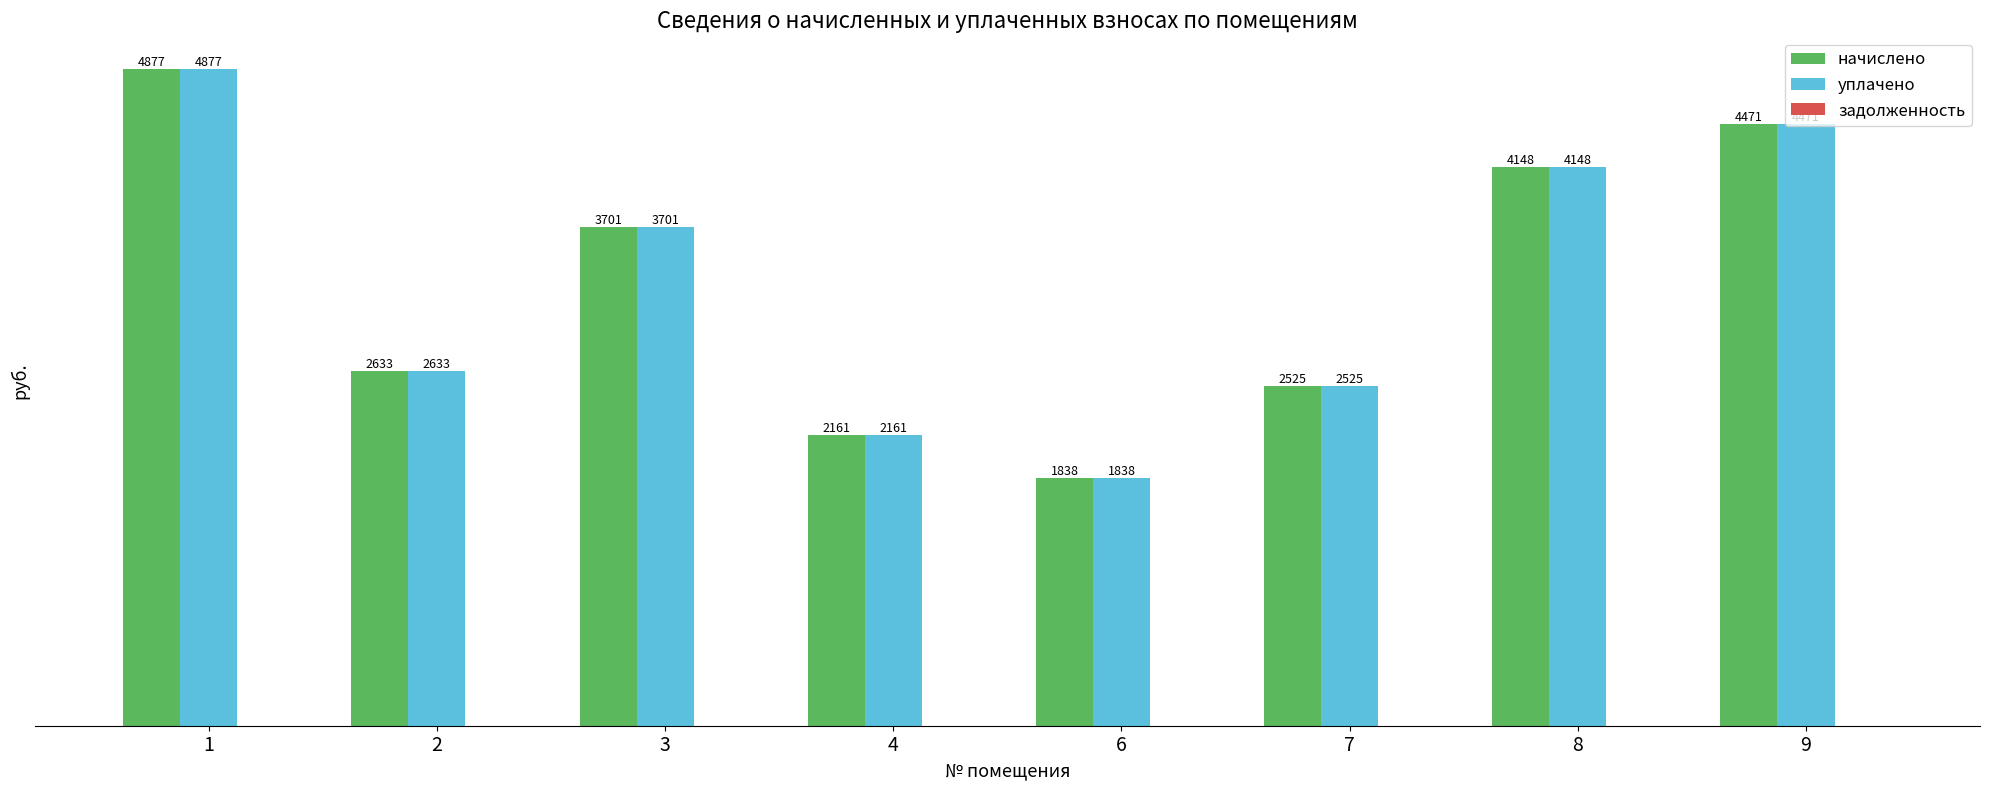

The начислено series shows 2161.1 at 4. True or false?

True